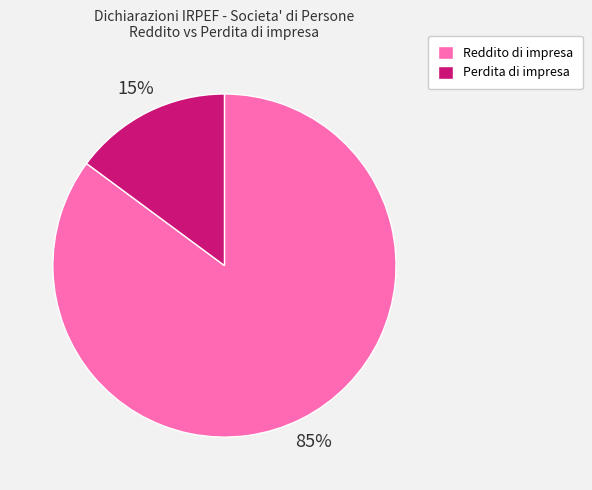

True or false: Perdita di impresa accounts for 29% of the total.

False